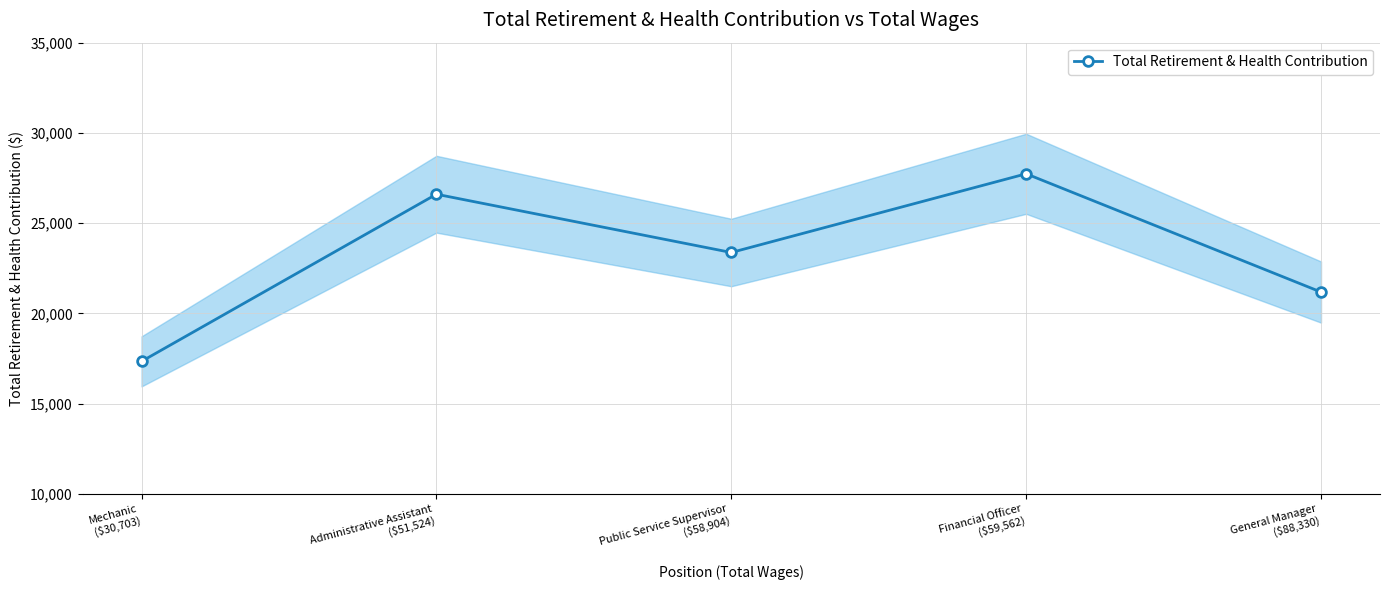

Between Mechanic
($30,703) and General Manager
($88,330), which is larger?

General Manager
($88,330)